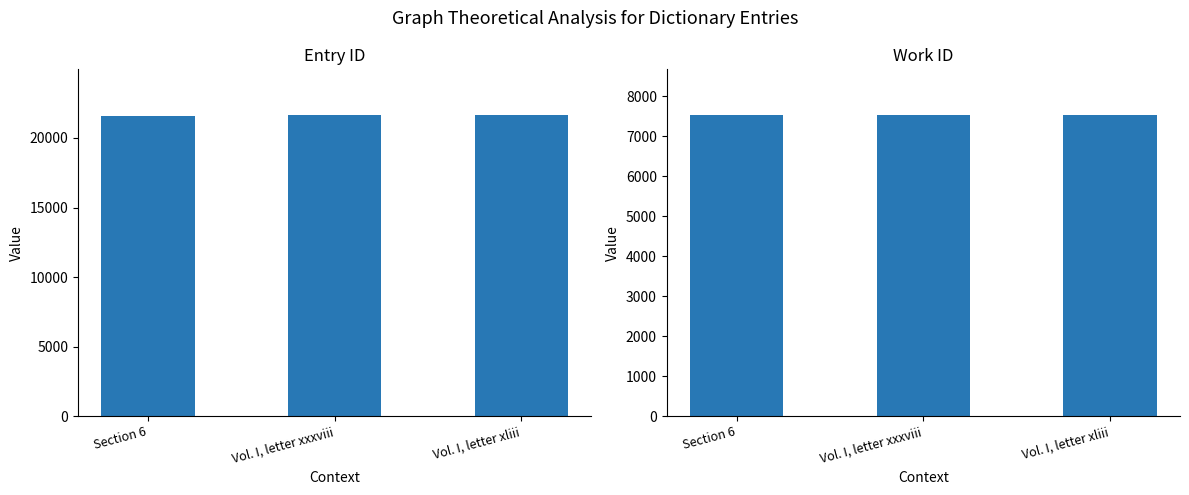

What is the highest value of the work_id series?

7541